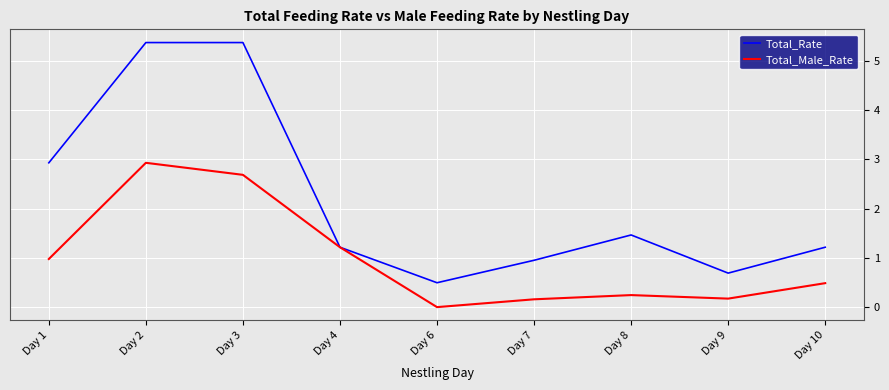

Reading right to left, extract all data points from this chart.

Total_Rate: 1.2	0.7	1.5	0.9	0.5	1.2	5.4	5.4	2.9
Total_Male_Rate: 0.5	0.2	0.2	0.2	0.0	1.2	2.7	2.9	1.0